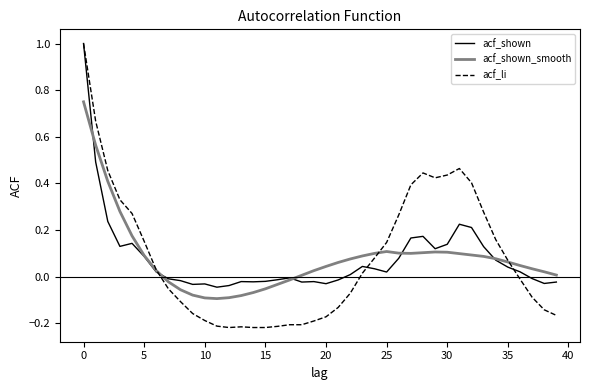

Which series has the largest range (max minus min)?

acf_li